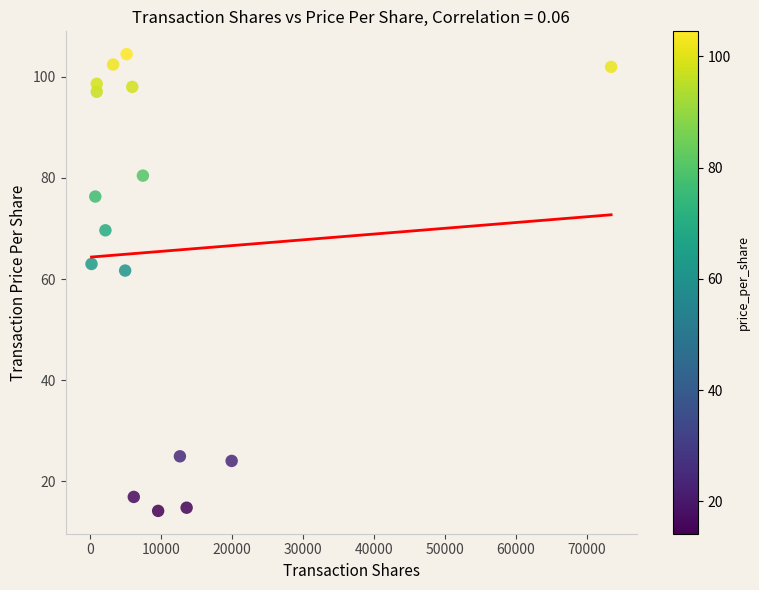

What is the range of X values (max minus min)?

73180.0